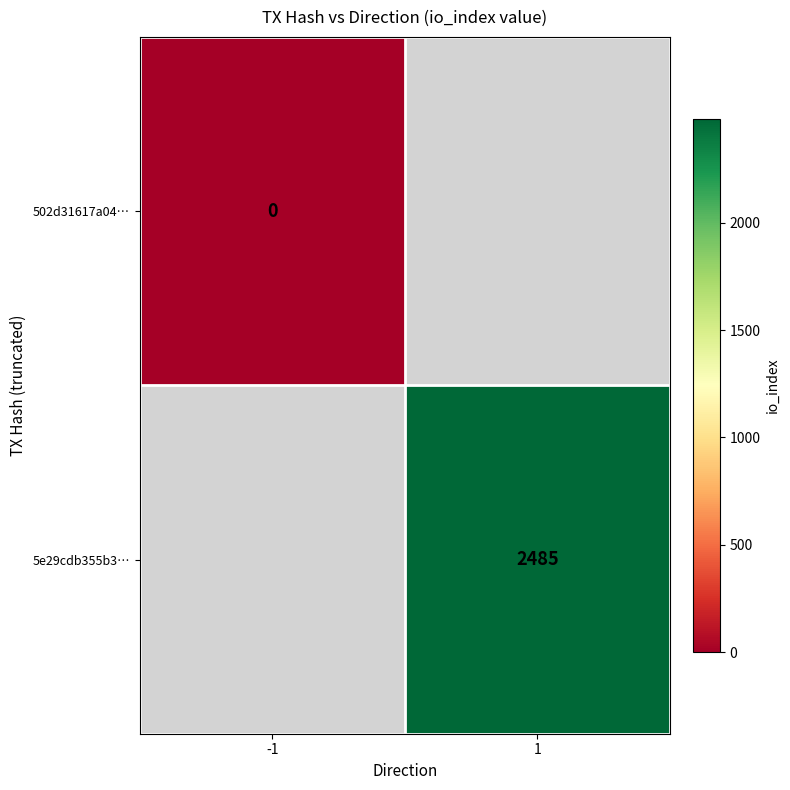

Which category has the highest value across all series?

1